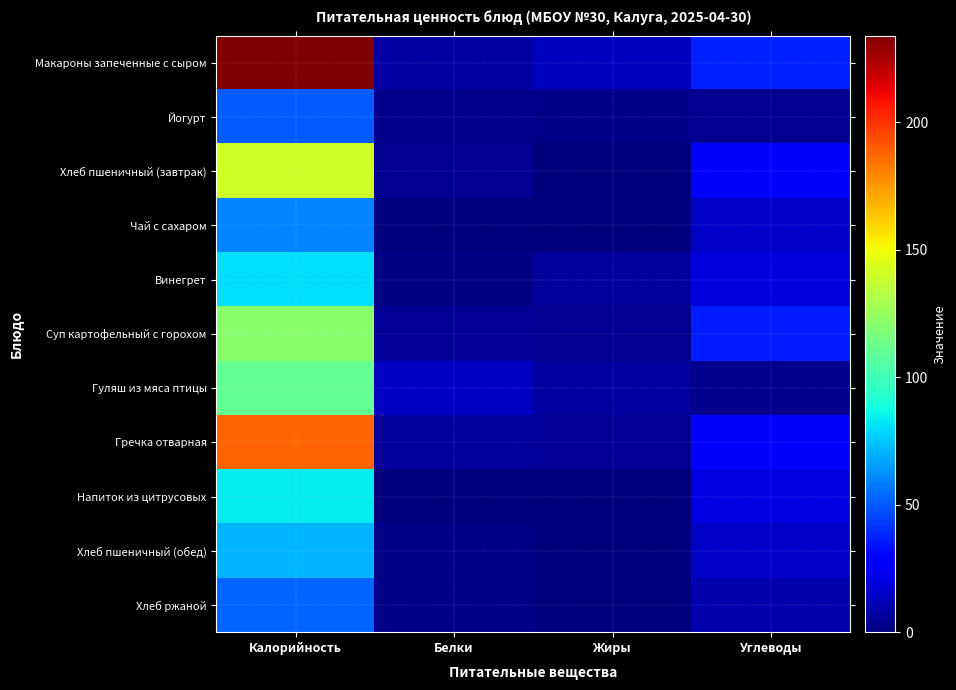

Which series has the largest total across all categories?

Макароны запеченные с сыром